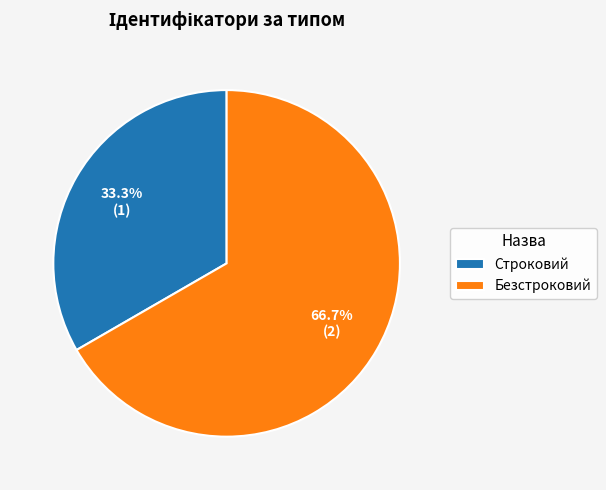

To the nearest percent, what is the difference between the Безстроковий and Строковий slice percentages?

33%